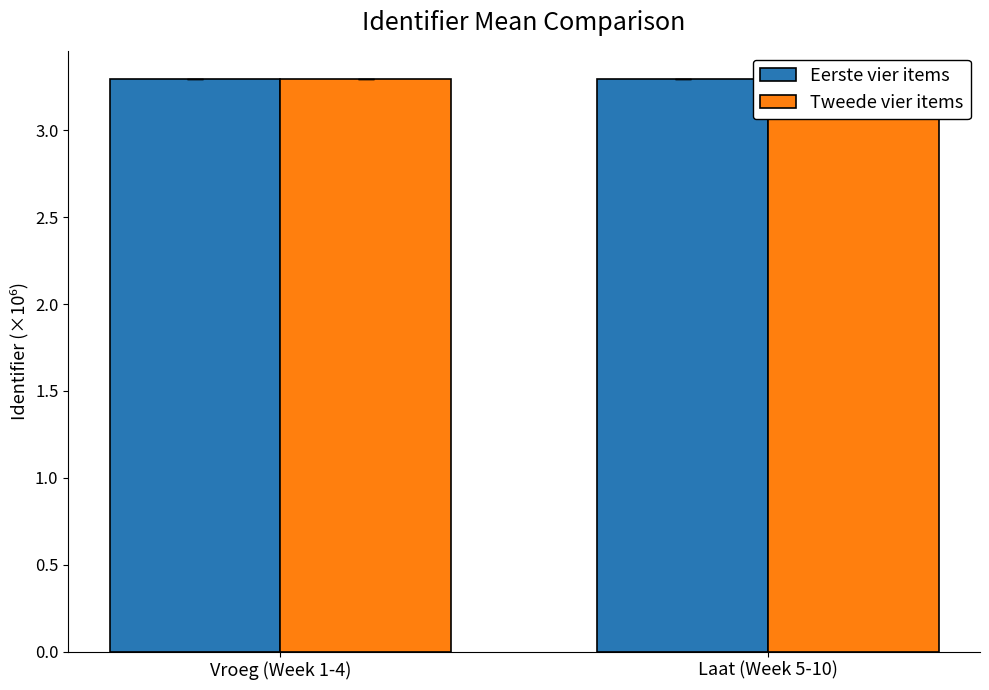

Between Vroeg (Week 1-4) and Laat (Week 5-10), which series saw the biggest shift?

Tweede vier items